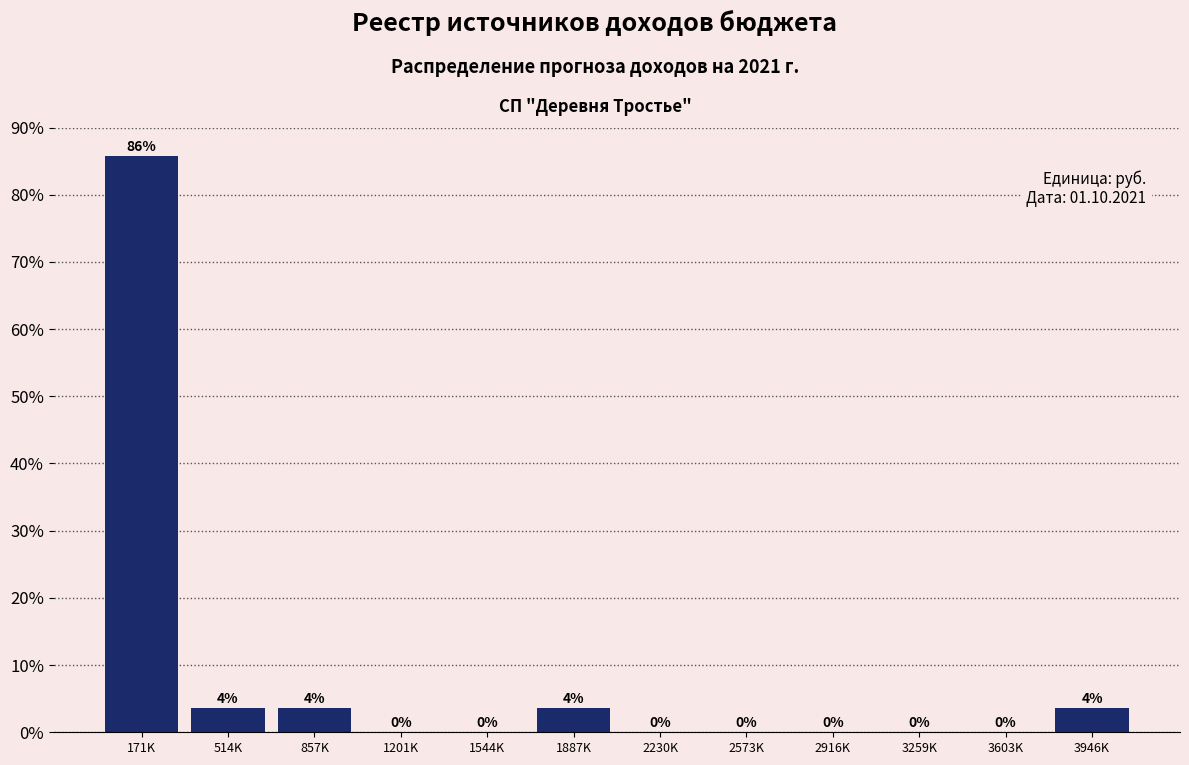

Which label corresponds to the largest value in the chart?

171K